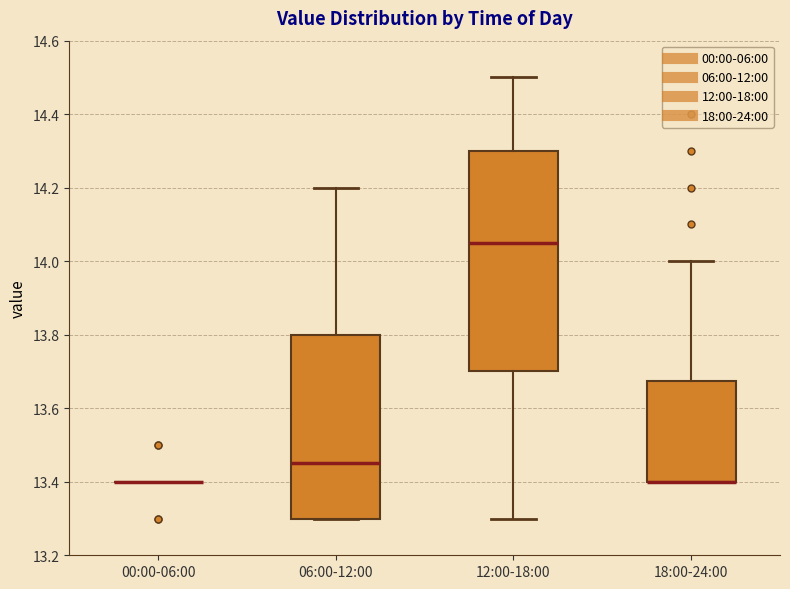

Reading left to right, read every box against the y-axis: the position of its median line, the range the box covers, and the ends of its whiskers. The values are not printed on the chart, so give them approximately, as read against the axis.

00:00-06:00: box collapsed to a line at 13.40, whiskers 13.40 to 13.40
06:00-12:00: median 13.46, box 13.30 to 13.80, whiskers 13.30 to 14.20
12:00-18:00: median 14.06, box 13.70 to 14.30, whiskers 13.30 to 14.50
18:00-24:00: median 13.40 (drawn on the box's lower edge), box 13.40 to 13.68, whiskers 13.40 to 14.00